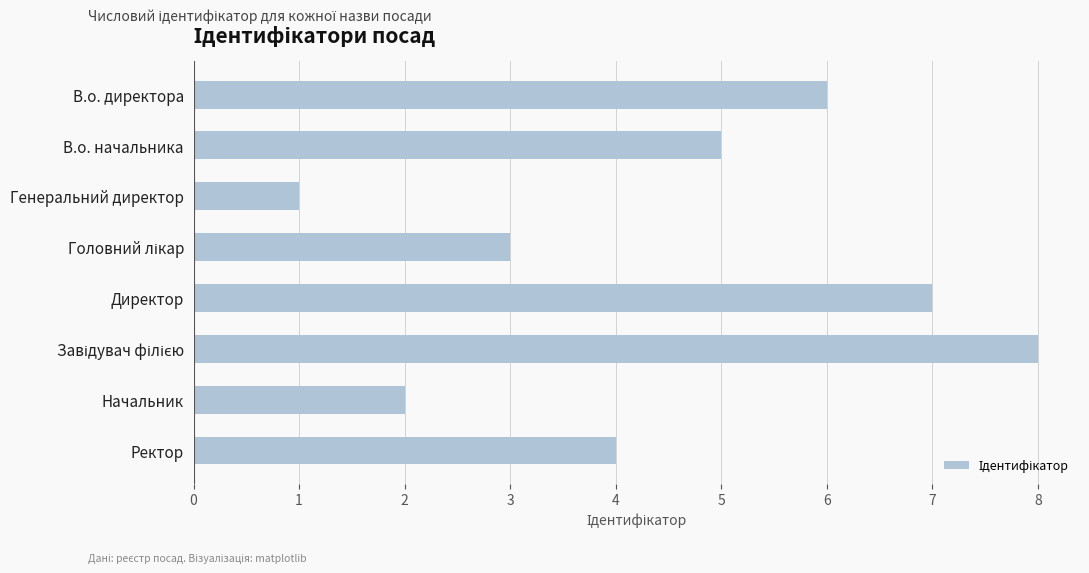

What is the ratio of the value at Ректор to the value at Начальник?

2.0